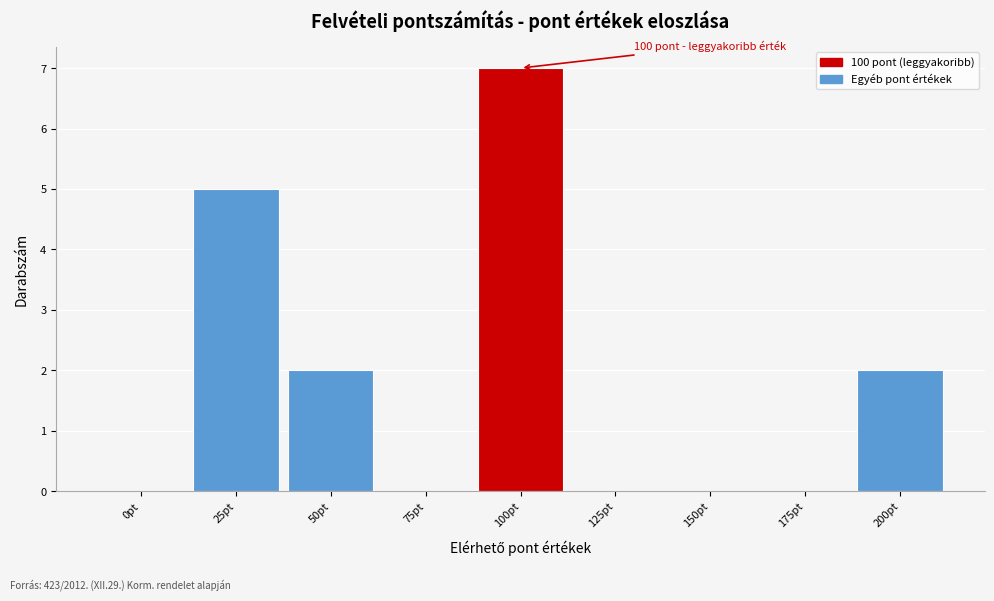

Reading left to right, transcribe all the data shown in this chart.

0pt=0	25pt=5	50pt=2	75pt=0	100pt=7	125pt=0	150pt=0	175pt=0	200pt=2